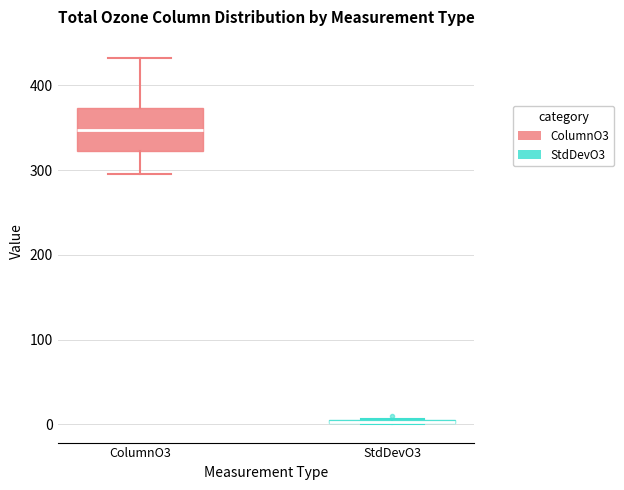

Comparing the boxes themselves (not the whiskers), which one is the tallest?

ColumnO3